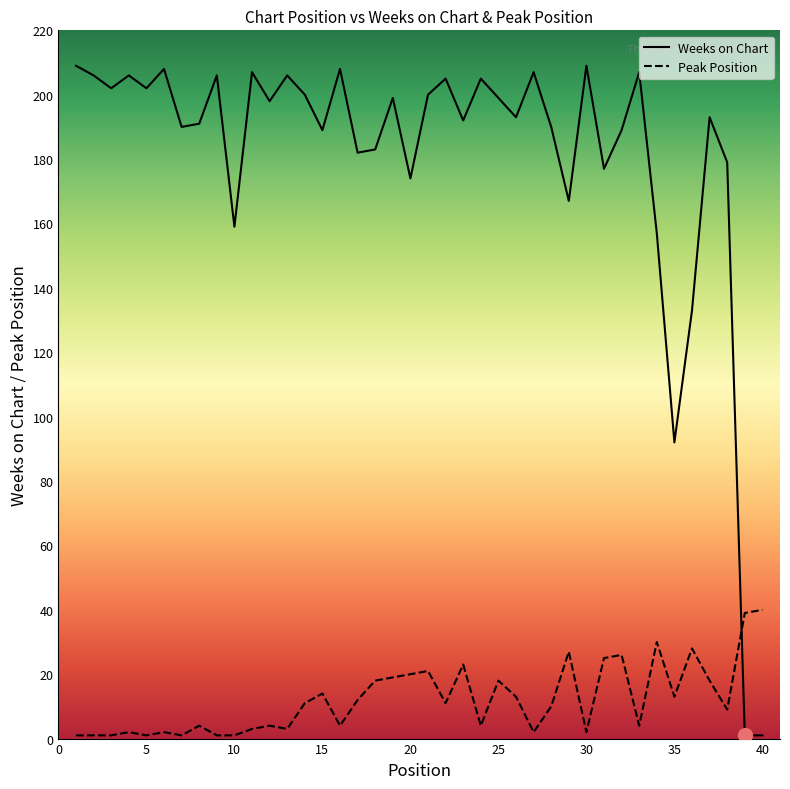

Which series has the largest total across all categories?

Weeks on Chart